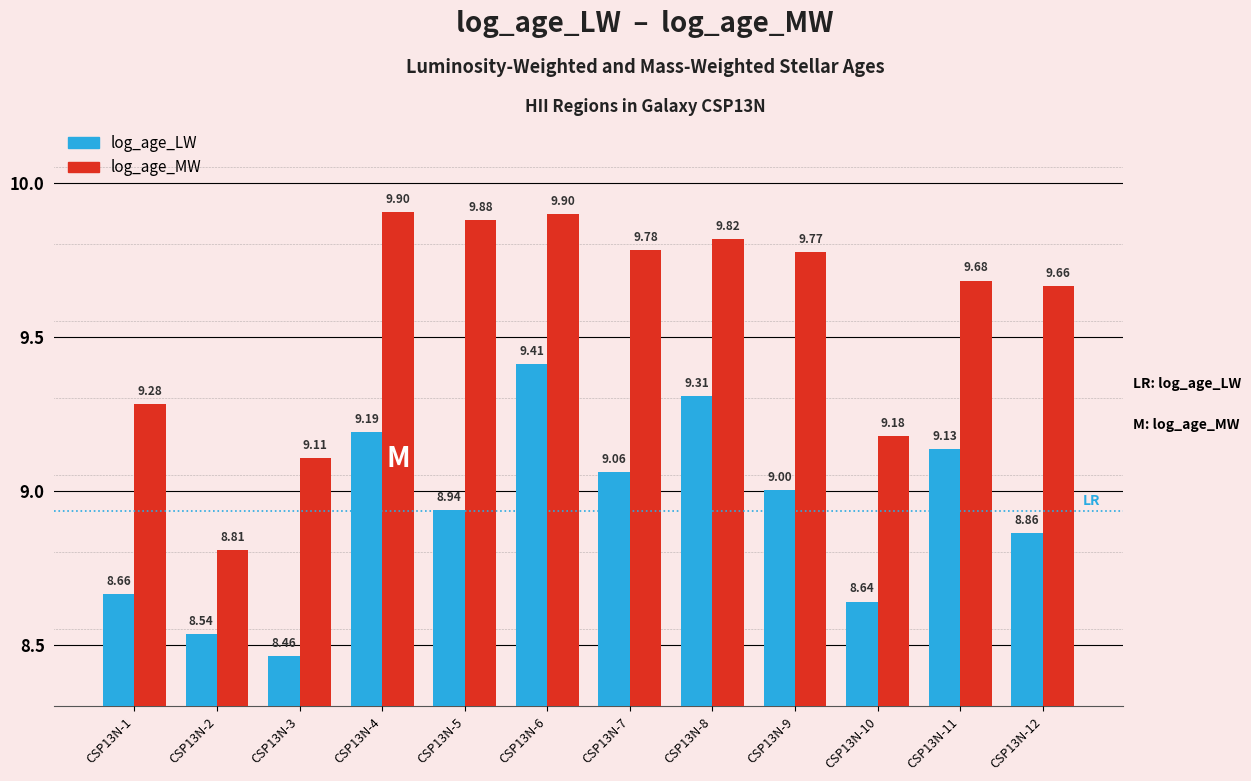

What are all the series names shown in the legend?

log_age_LW, log_age_MW